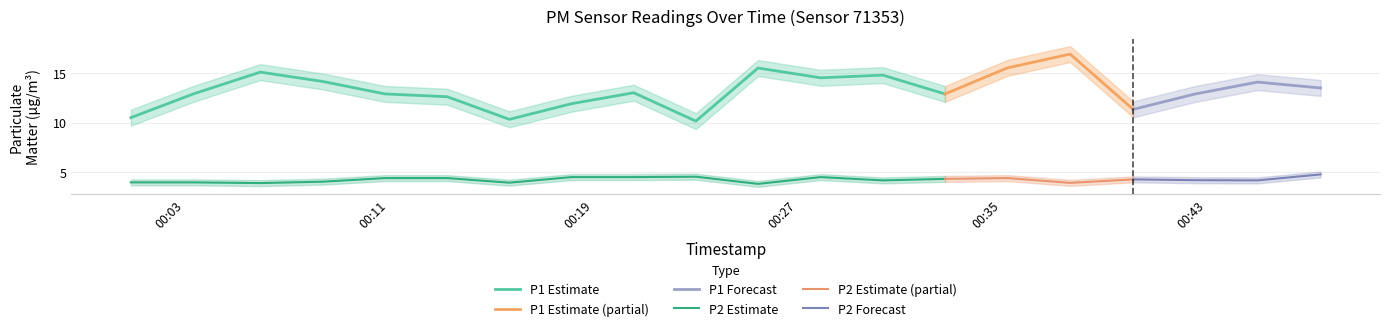

Is this an area chart (filled region under the line)?

No